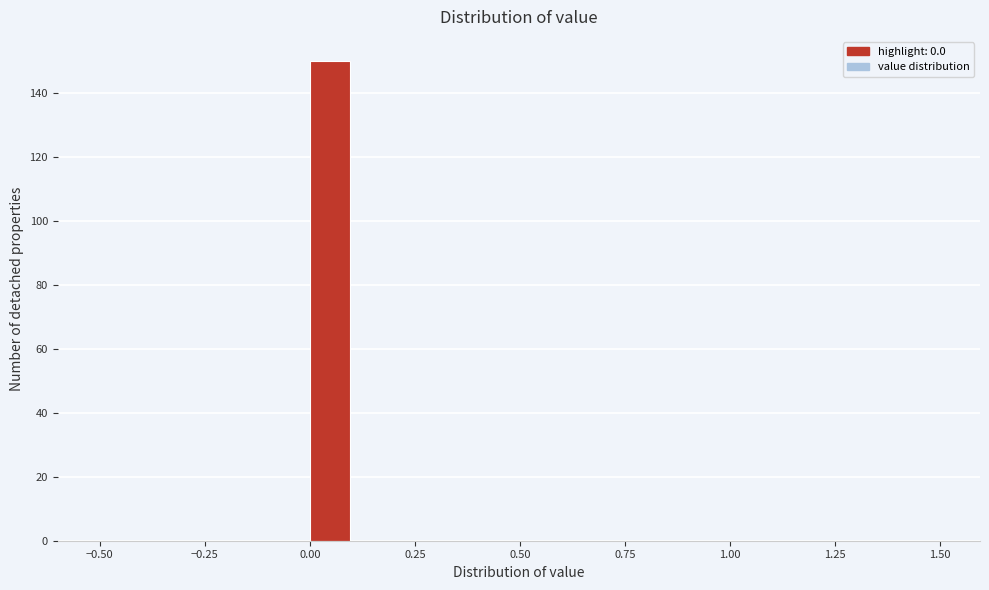

Around what value on the x-axis is the tallest bar? Give the approximate position of its centre, as read against the axis.

0.05